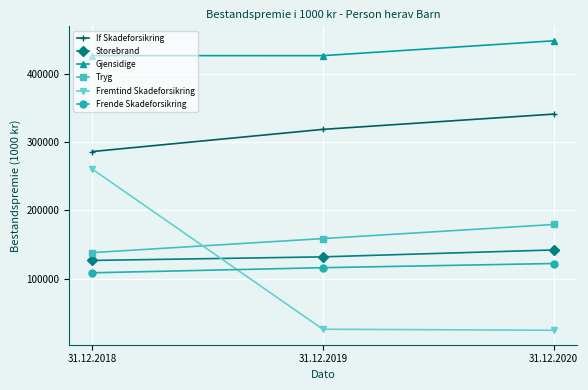

Which series changed the most between 31.12.2019 and 31.12.2020?

If Skadeforsikring